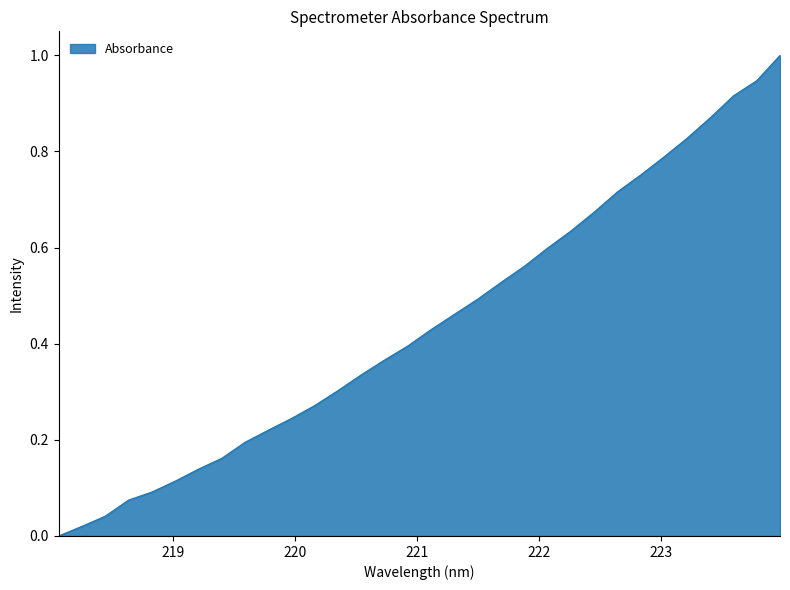

What is the greatest value displayed?

1.0